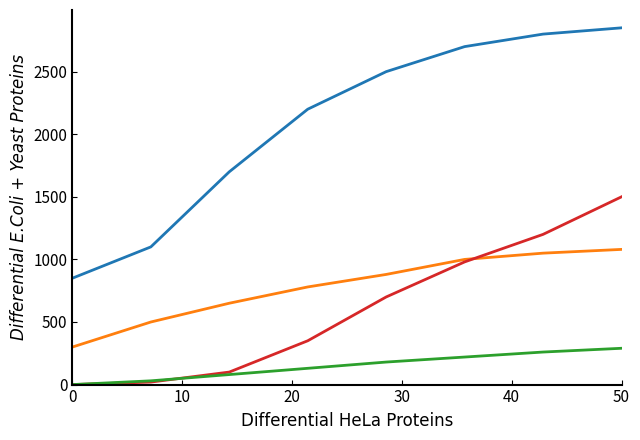

What is the maximum value shown in the chart?

2850